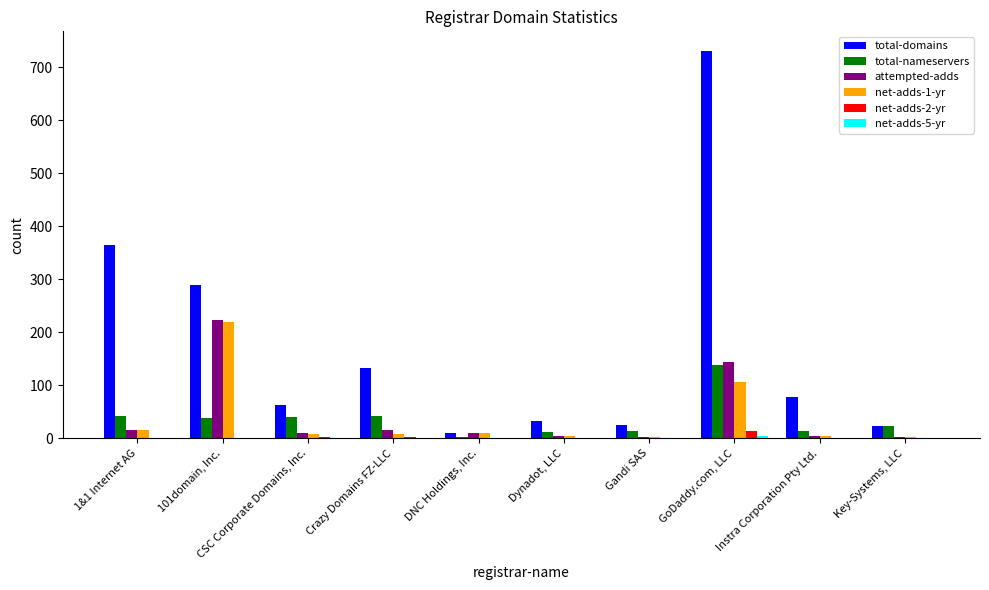

At which category does the chart reach its peak across all series?

GoDaddy.com, LLC